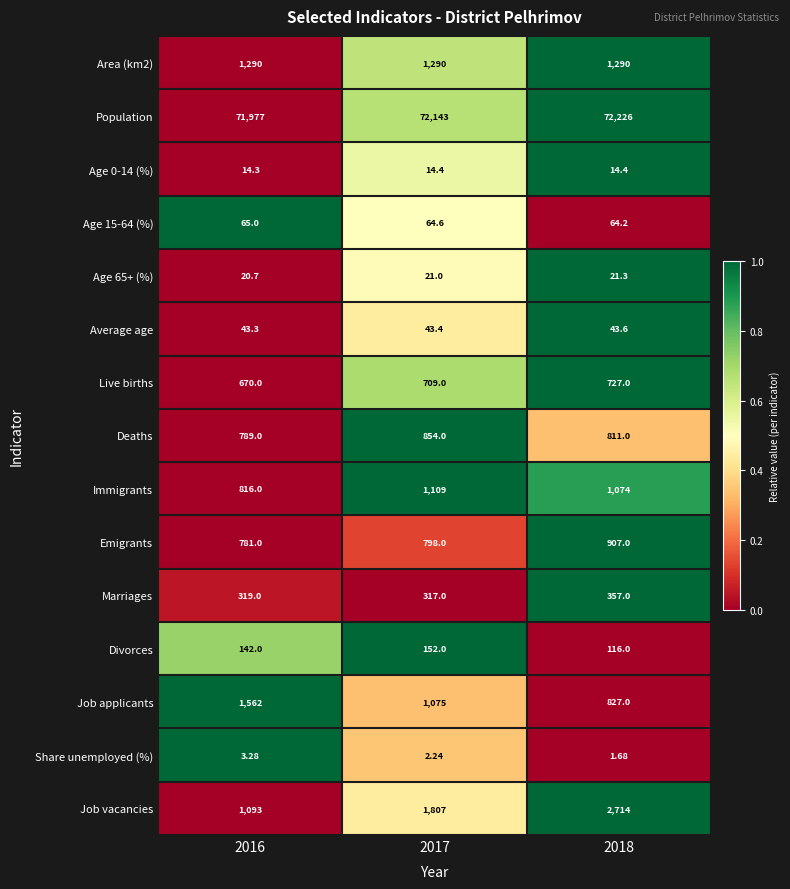

Which series has the largest total across all categories?

Population